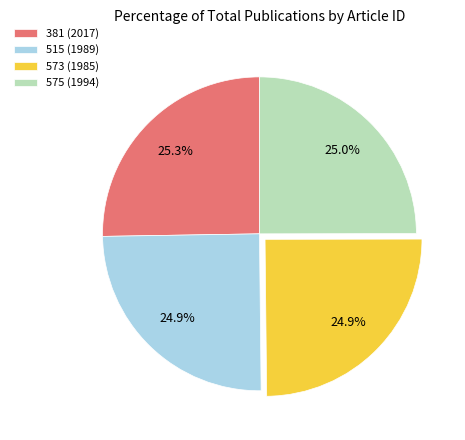

Does 381 account for over 50% of the chart?

No